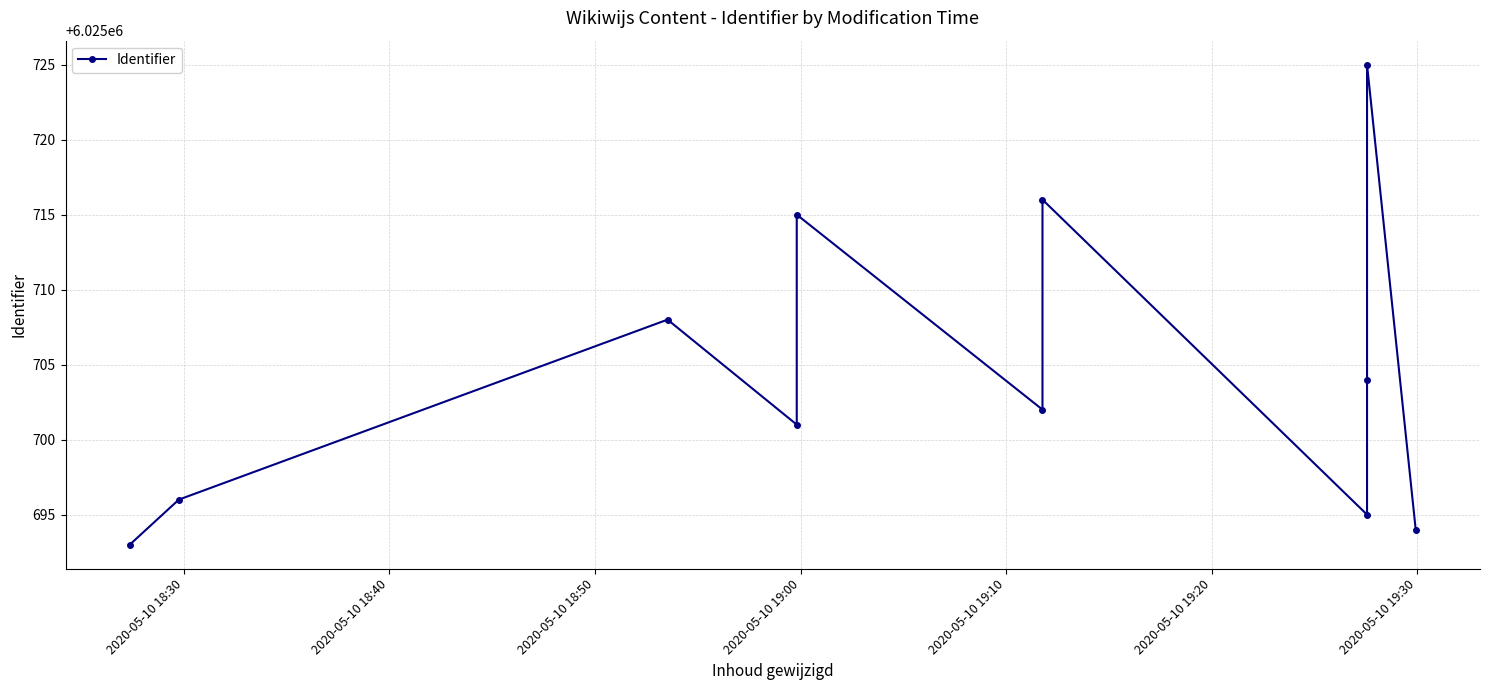

Where is the first local minimum?

2020-05-10 19:00